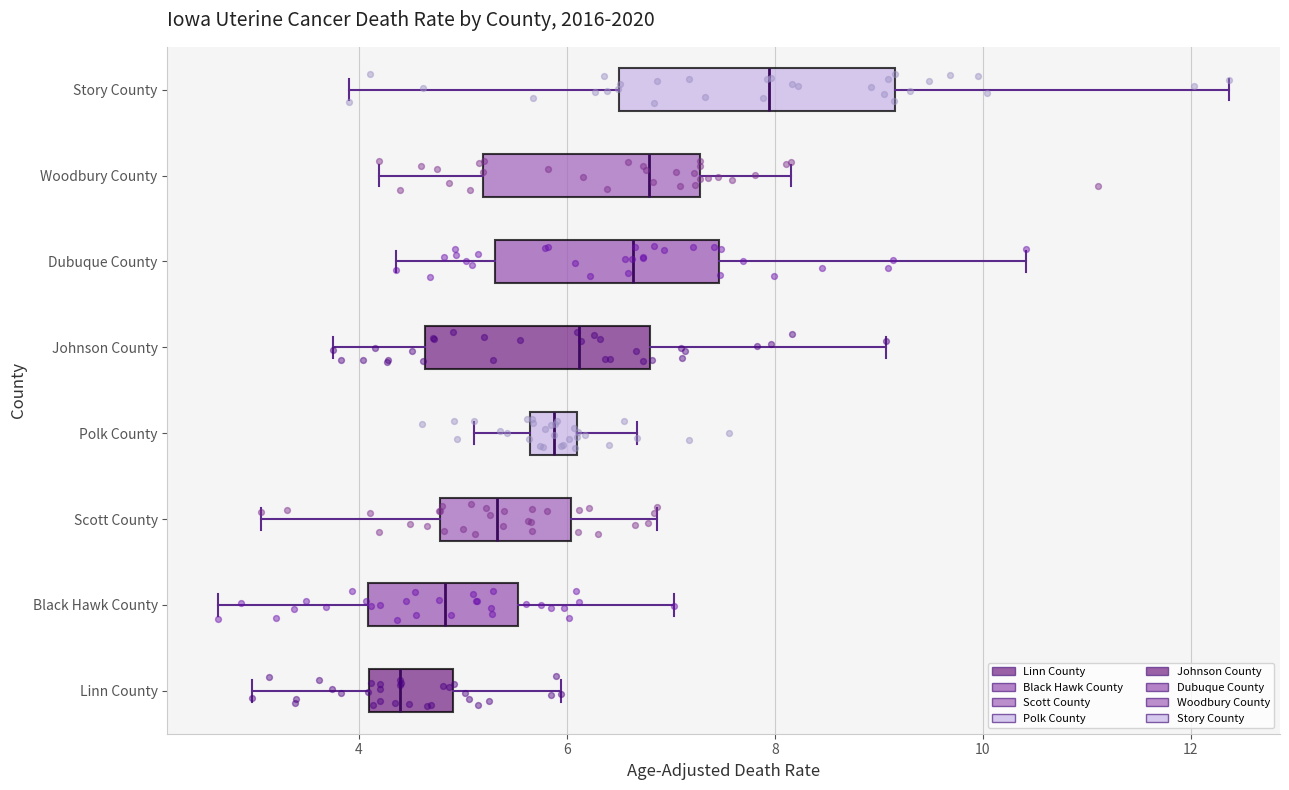

Comparing the boxes themselves (not the whiskers), which one is the widest?

Story County